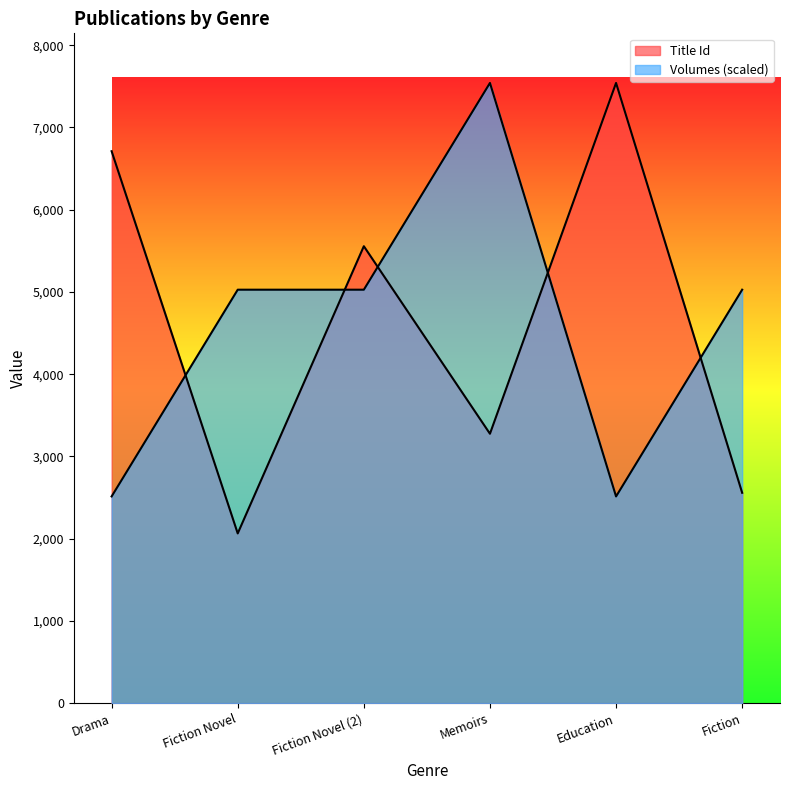

What is the approximate value of Title Id at Memoirs?

3276.0